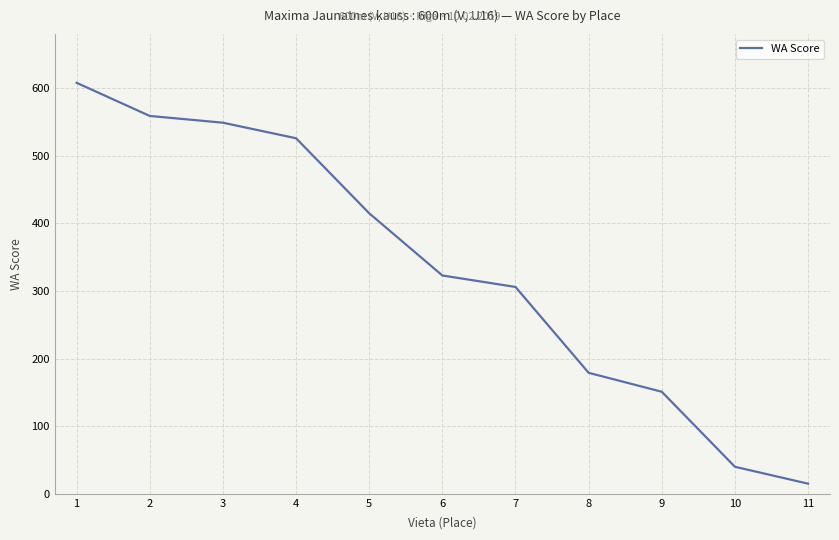

What is the smallest value displayed?

15